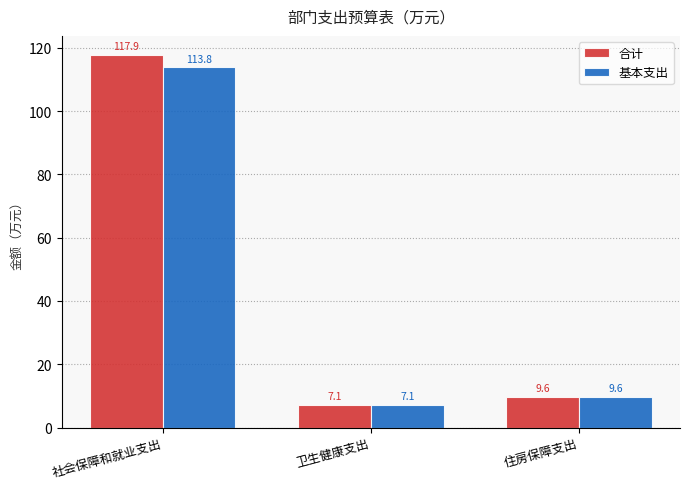

The 基本支出 series shows 9.6 at 住房保障支出. True or false?

True